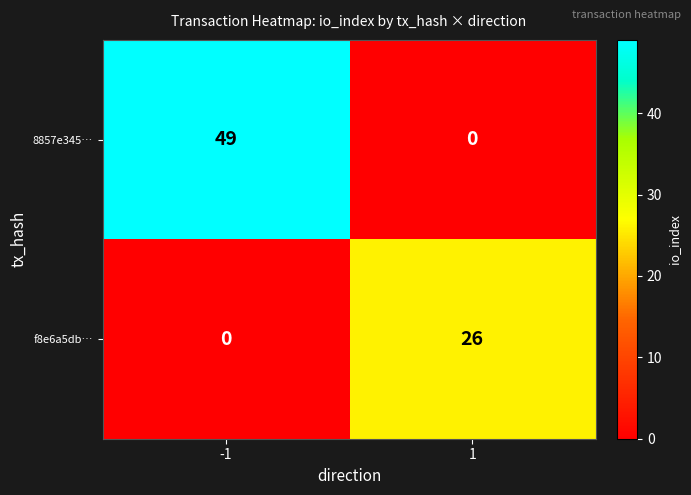

What is the sum of the f8e6a5db… values at -1 and 1?

26